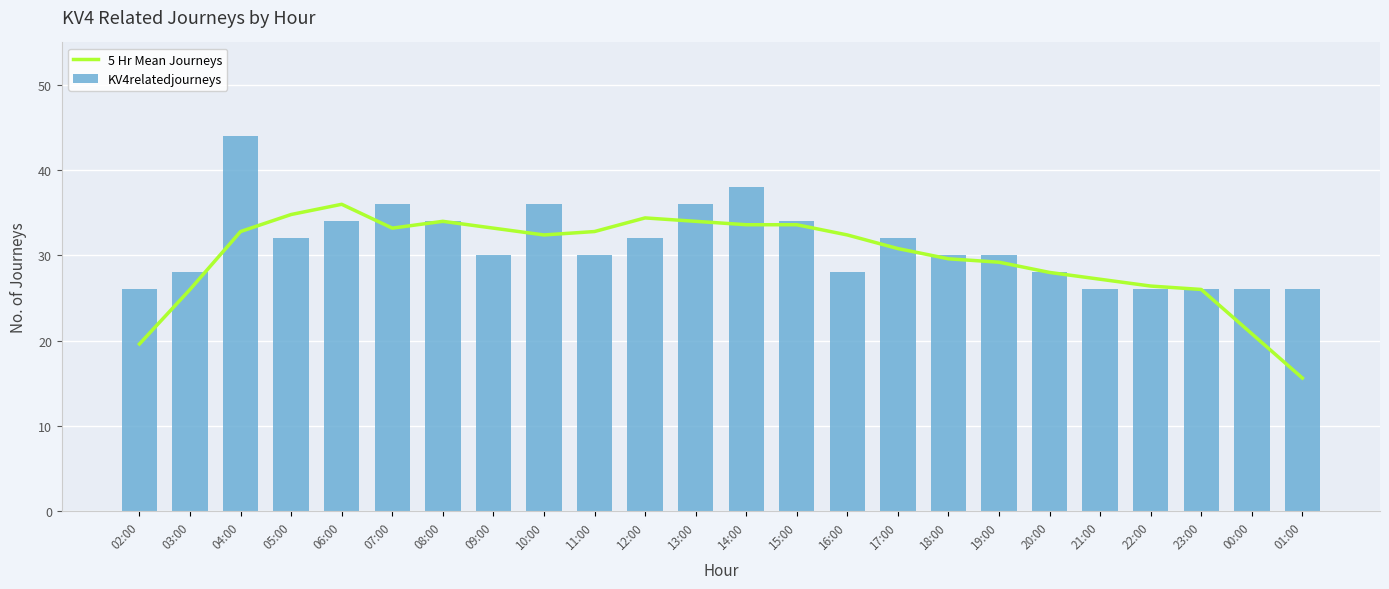

List the series in order of their overall mean, highest first.

KV4relatedjourneys, 5 Hr Mean Journeys